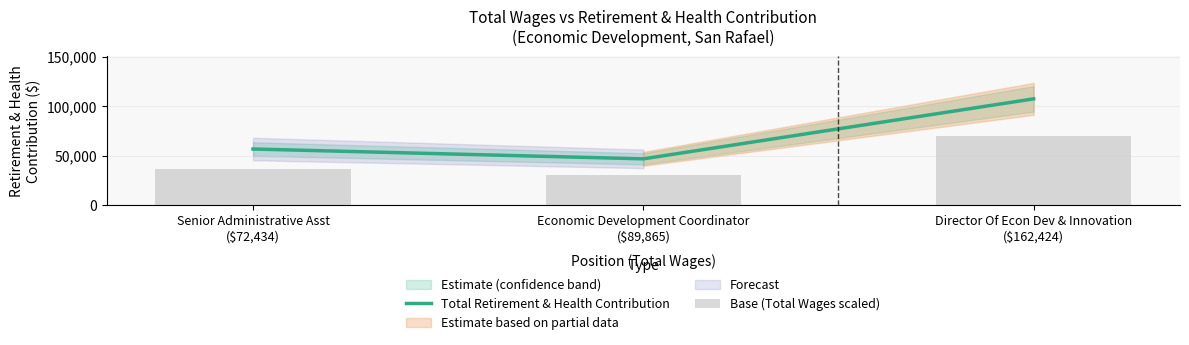

The value of Total Retirement & Health Contribution at Director Of Econ Dev & Innovation
($162,424) is 57226.2. True or false?

False